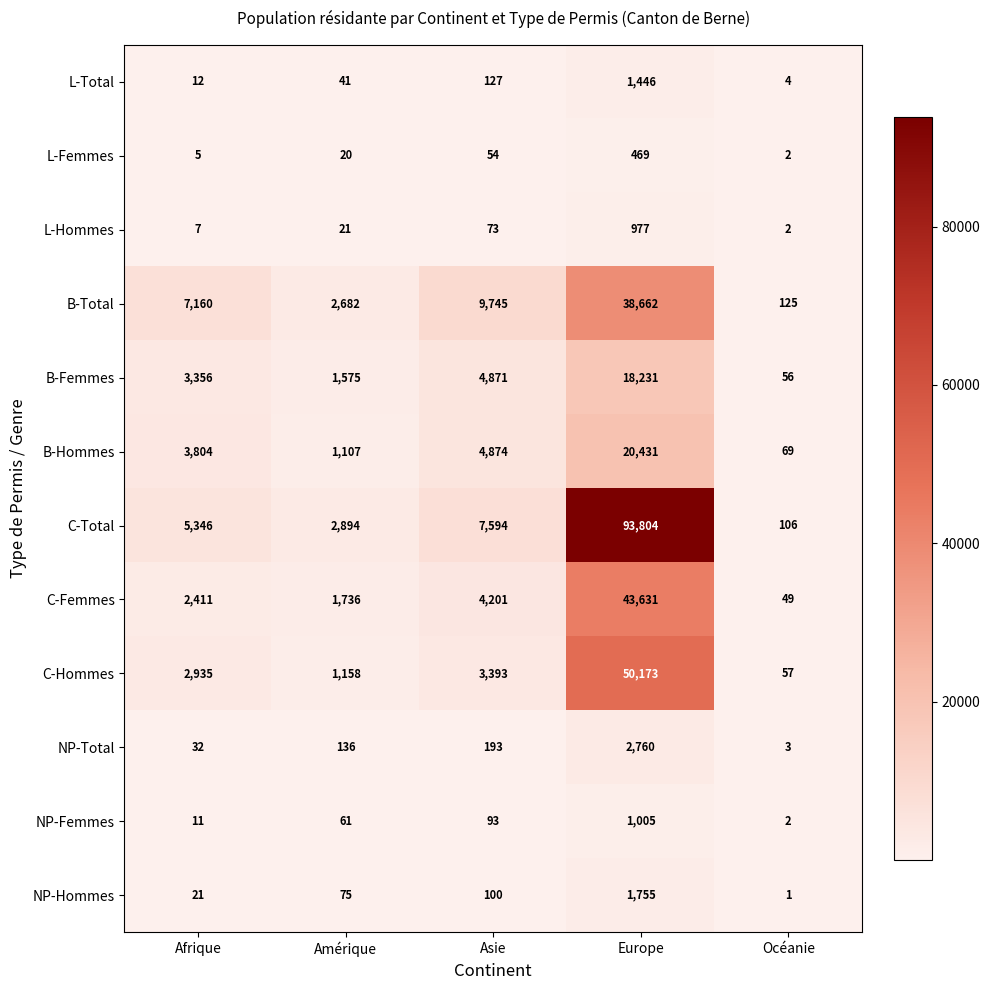

The value of B-Total at Amérique is 1140. True or false?

False